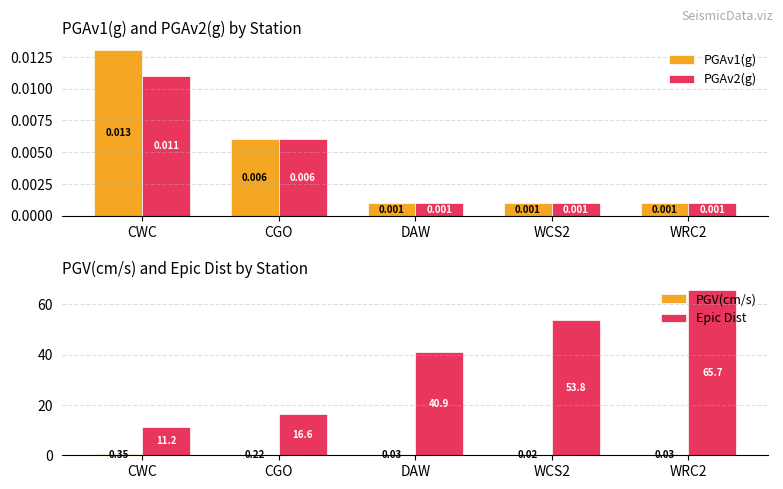

Reading right to left, transcribe all the data shown in this chart.

PGAv1(g): 0.0	0.0	0.0	0.0	0.0
PGAv2(g): 0.0	0.0	0.0	0.0	0.0
PGV(cm/s): 0.0	0.0	0.0	0.2	0.3
Epic Dist: 65.7	53.8	40.9	16.6	11.2